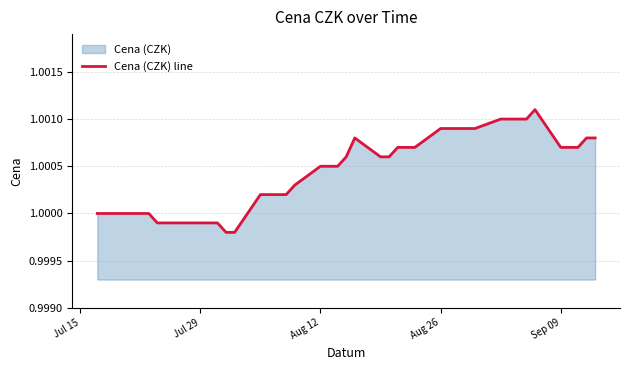

Count the number of values greater than 1.

30